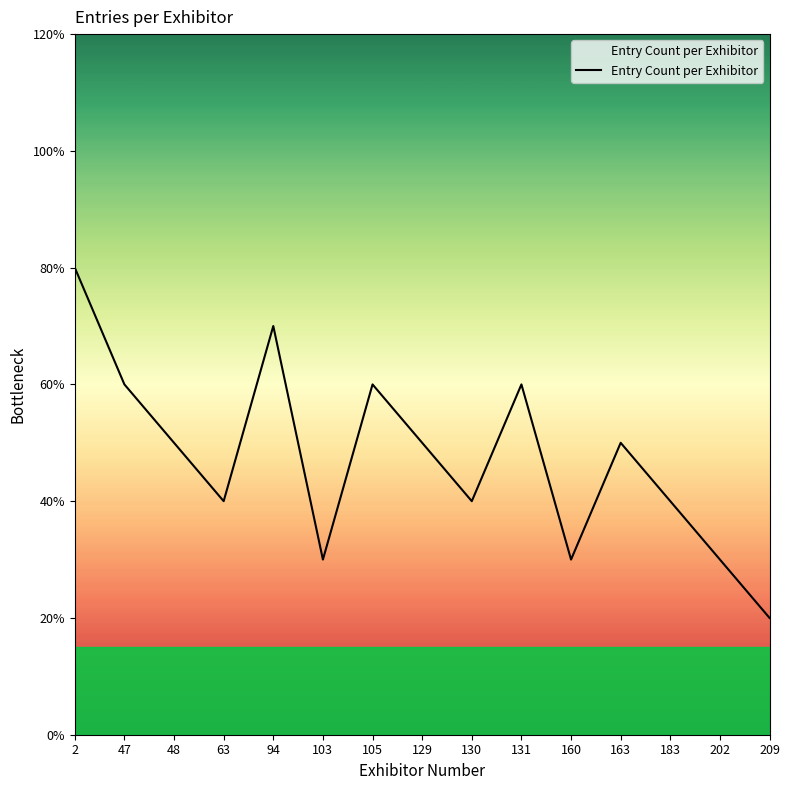

How many points are higher than both their immediate neighbors (excluding endpoints)?

4